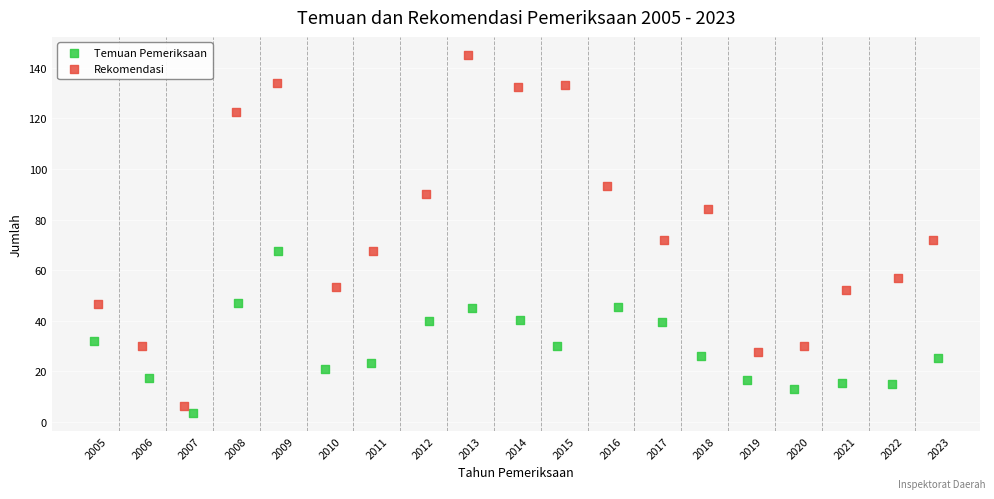

Which series contains the lowest Y value?

Temuan Pemeriksaan